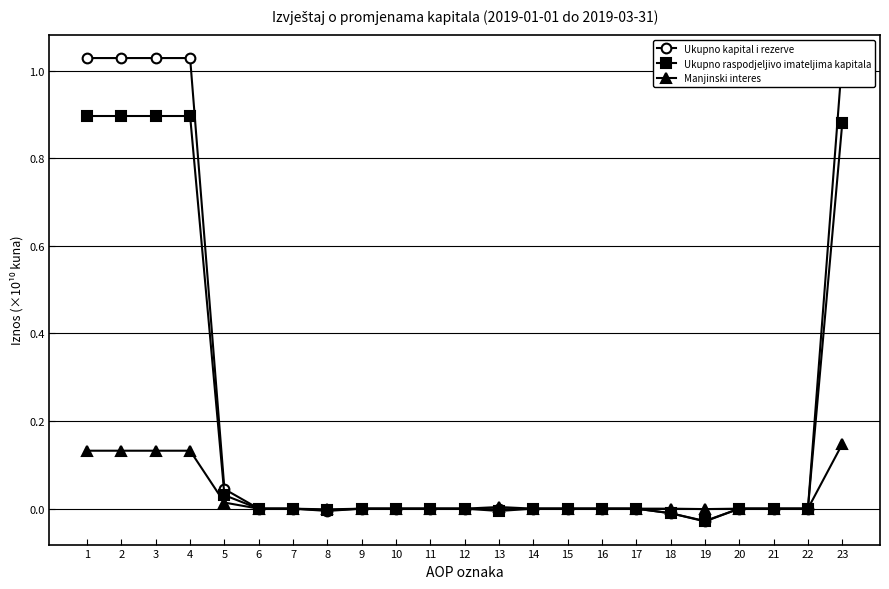

The value of Manjinski interes at 6 is -0.1. True or false?

False